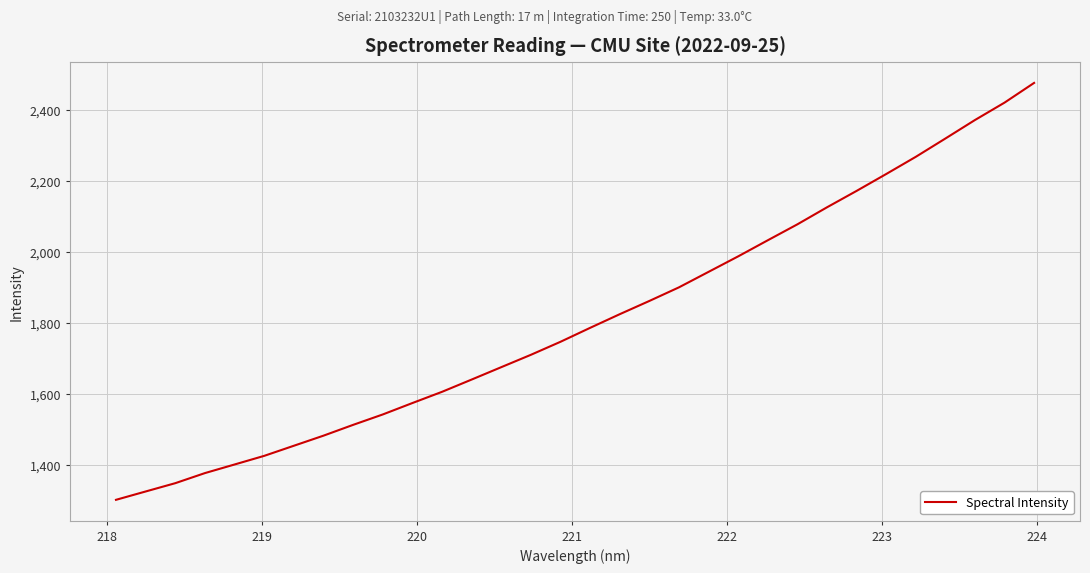

What is the greatest value displayed?

2474.9